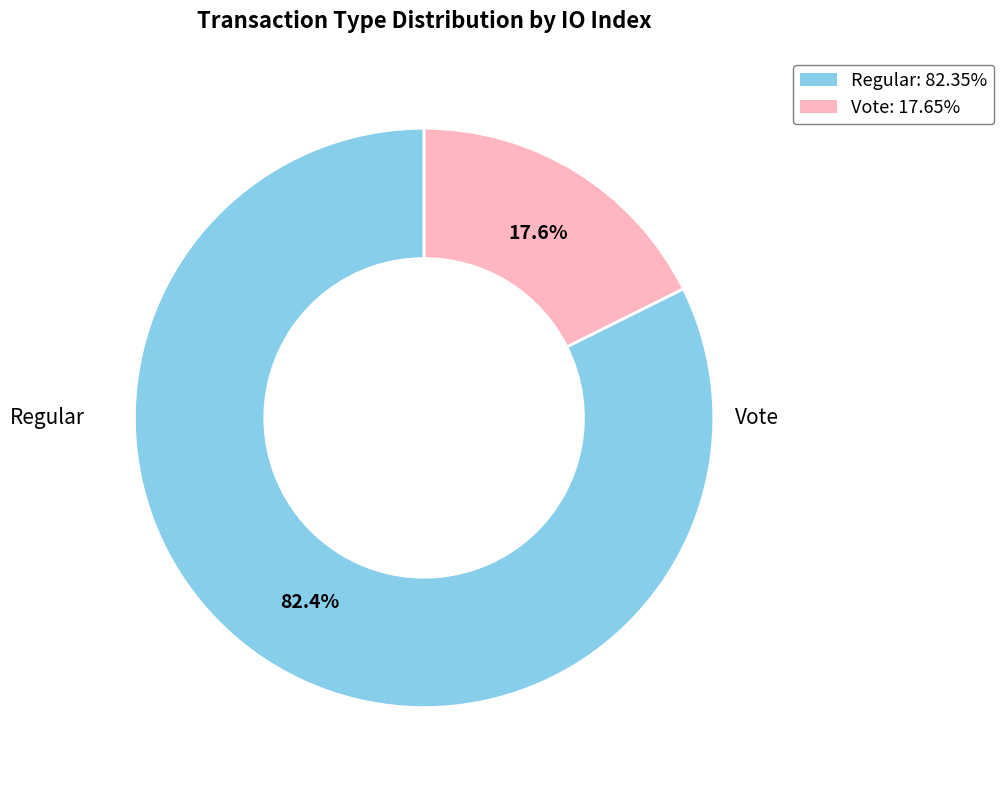

Count the number of slices in the pie.

2